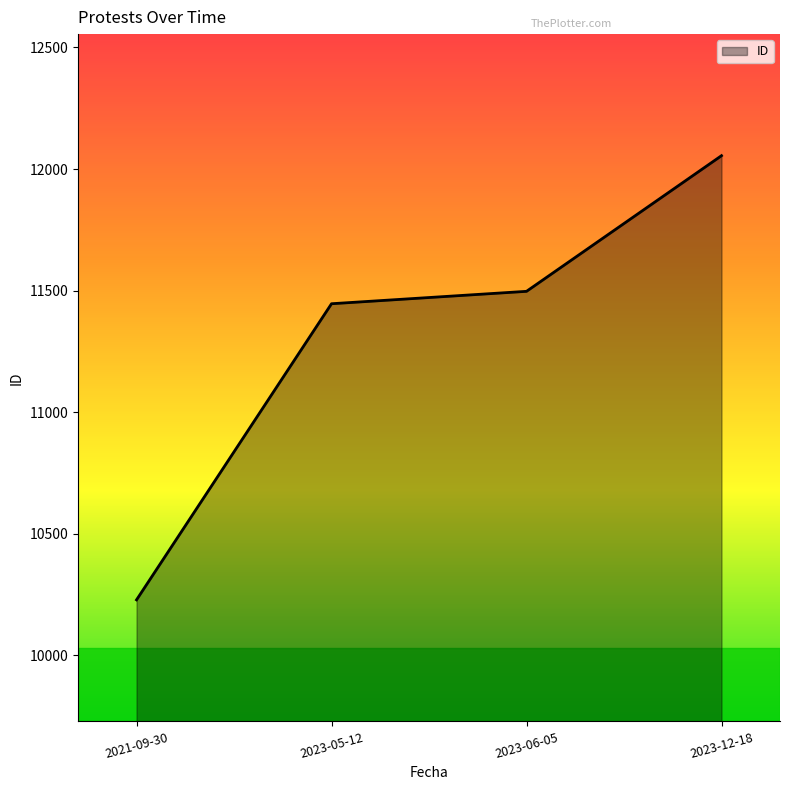

What is the sum of all values?

45226